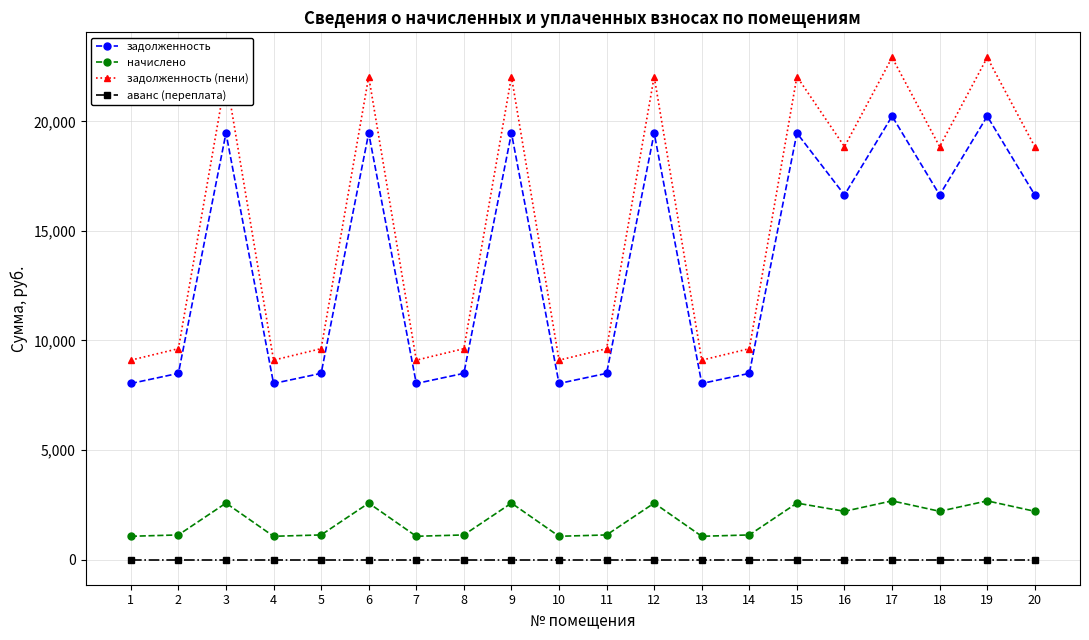

Which series changed the most between 2 and 20?

задолженность (пени)